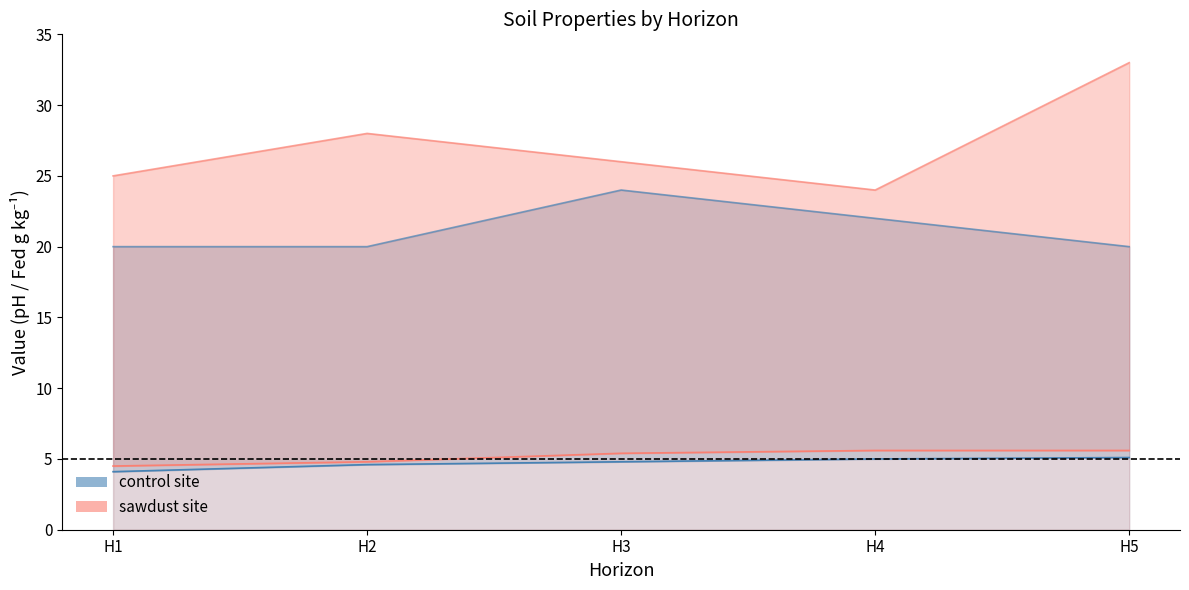

What is the difference between the maximum and minimum values in the sawdust_pH series?

1.1